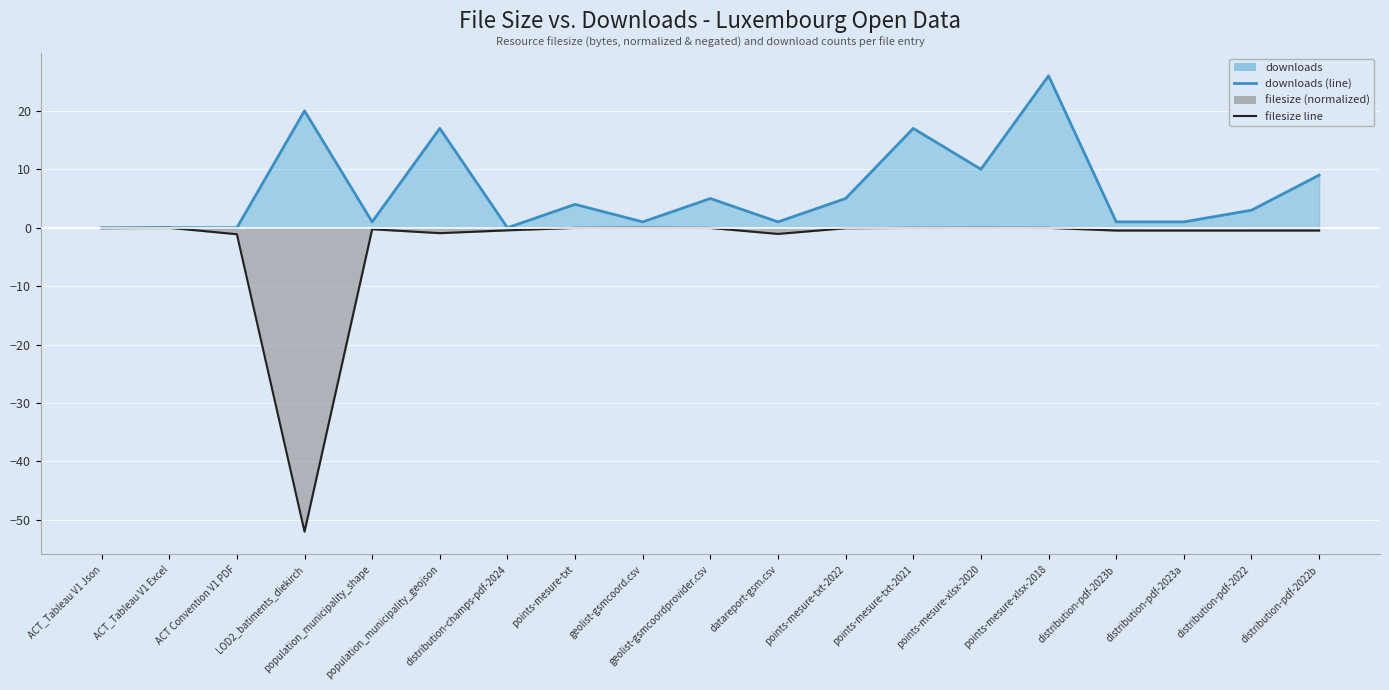

How many interior local peaks does the filesize line series have?

4